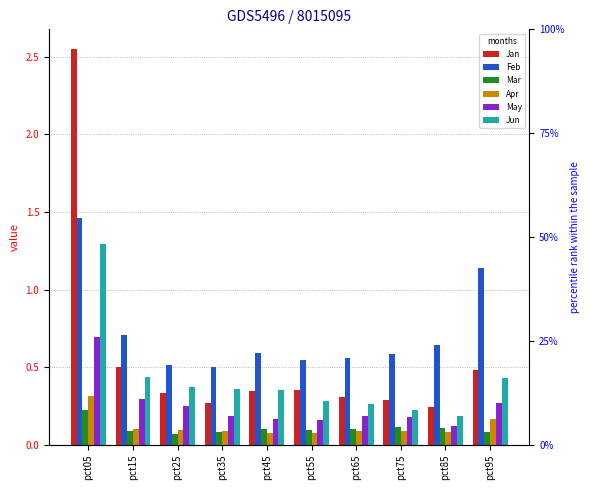

Reading left to right, transcribe all the data shown in this chart.

Jan: 2.5	0.5	0.3	0.3	0.3	0.4	0.3	0.3	0.2	0.5
Feb: 1.5	0.7	0.5	0.5	0.6	0.5	0.6	0.6	0.6	1.1
Mar: 0.2	0.1	0.1	0.1	0.1	0.1	0.1	0.1	0.1	0.1
Apr: 0.3	0.1	0.1	0.1	0.1	0.1	0.1	0.1	0.1	0.2
May: 0.7	0.3	0.3	0.2	0.2	0.2	0.2	0.2	0.1	0.3
Jun: 1.3	0.4	0.4	0.4	0.4	0.3	0.3	0.2	0.2	0.4